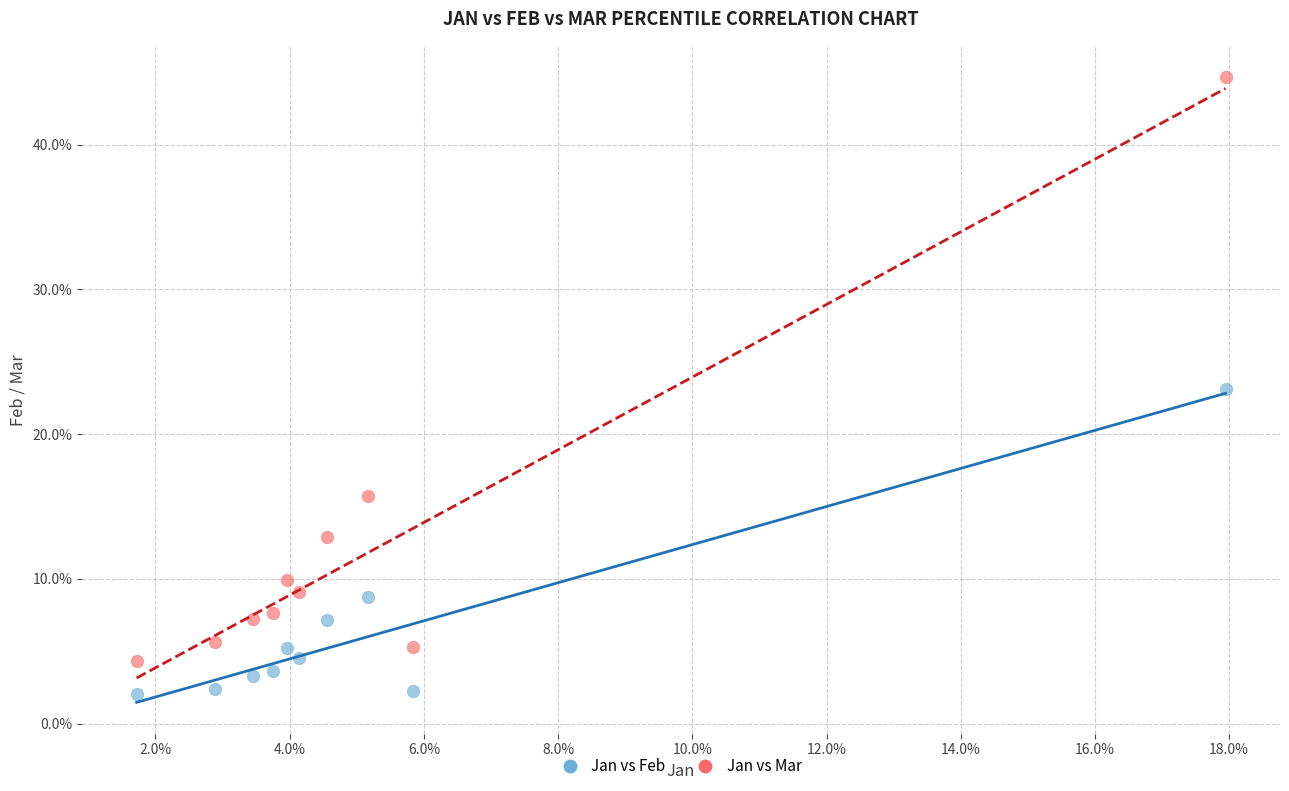

What are all the series names shown in the legend?

Jan vs Feb, Jan vs Mar